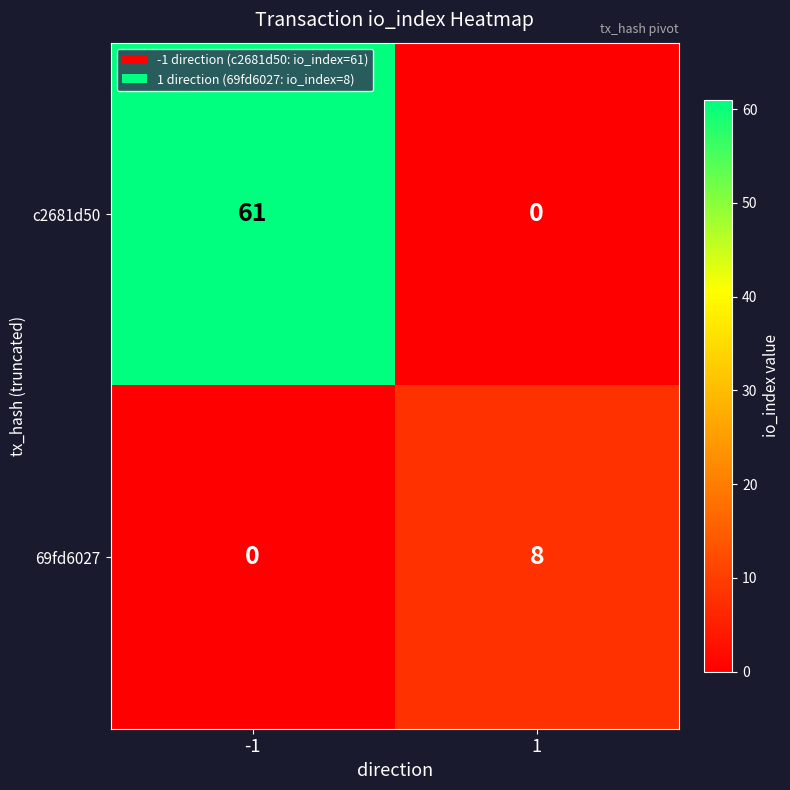

The 69fd6027 series shows -3 at -1. True or false?

False